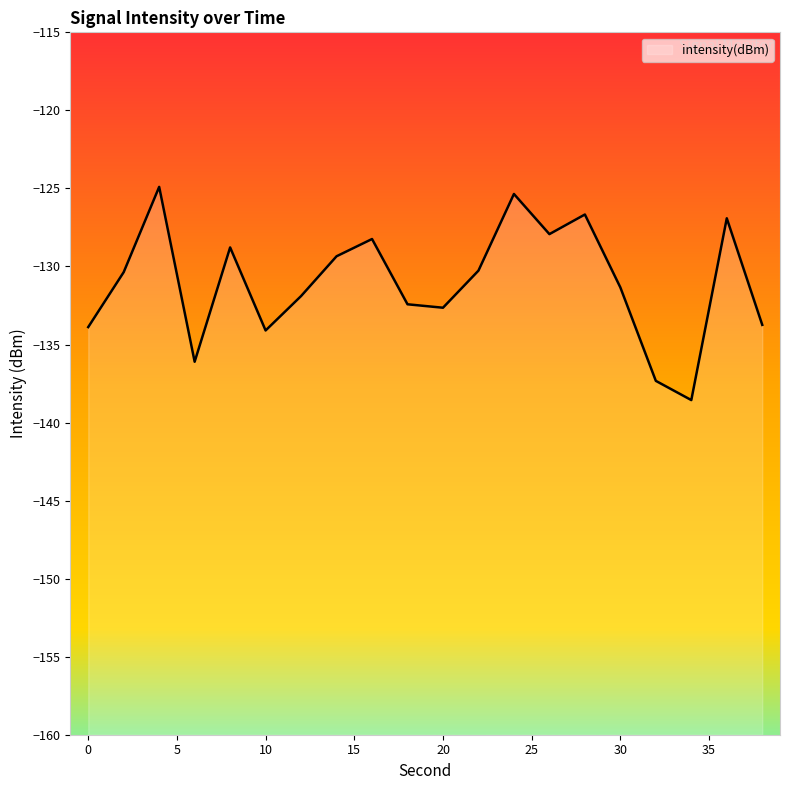

How many data points are above -130?

8